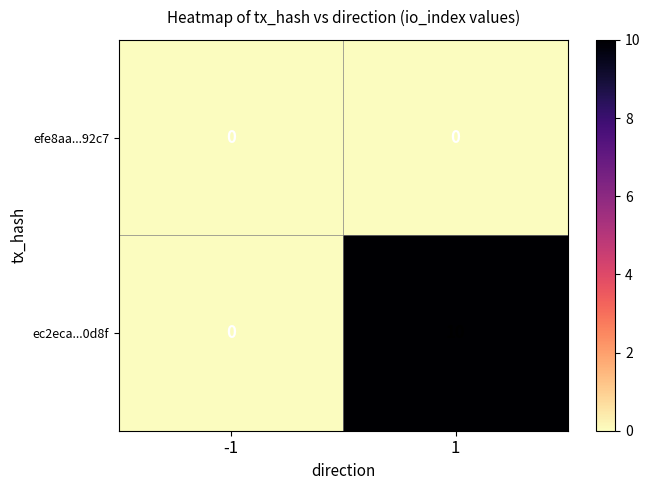

What is the sum of all ec2eca...0d8f values?

10